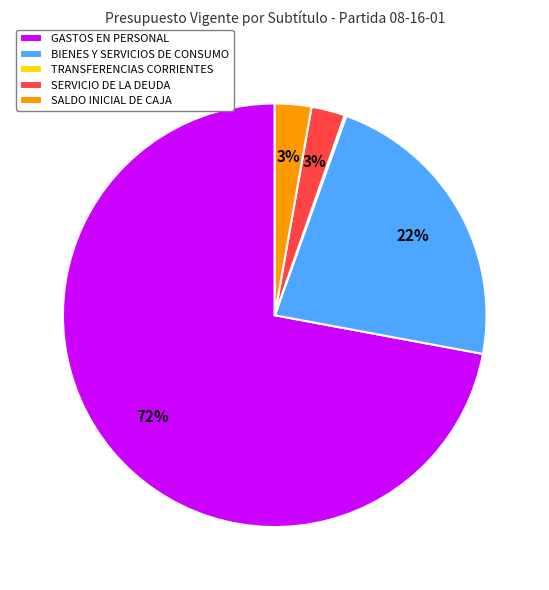

Which slice is the largest?

GASTOS EN PERSONAL